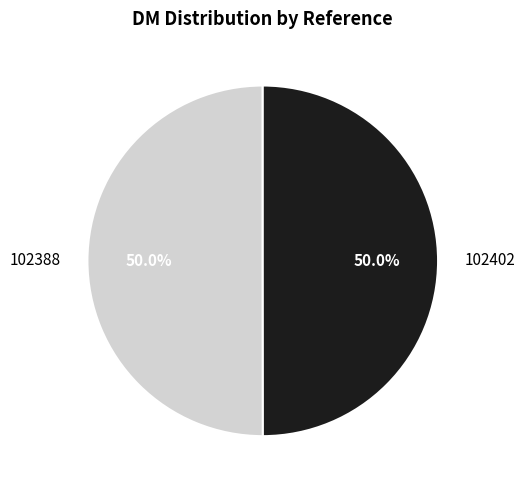

What percentage is NOT represented by 102388?

50.0%